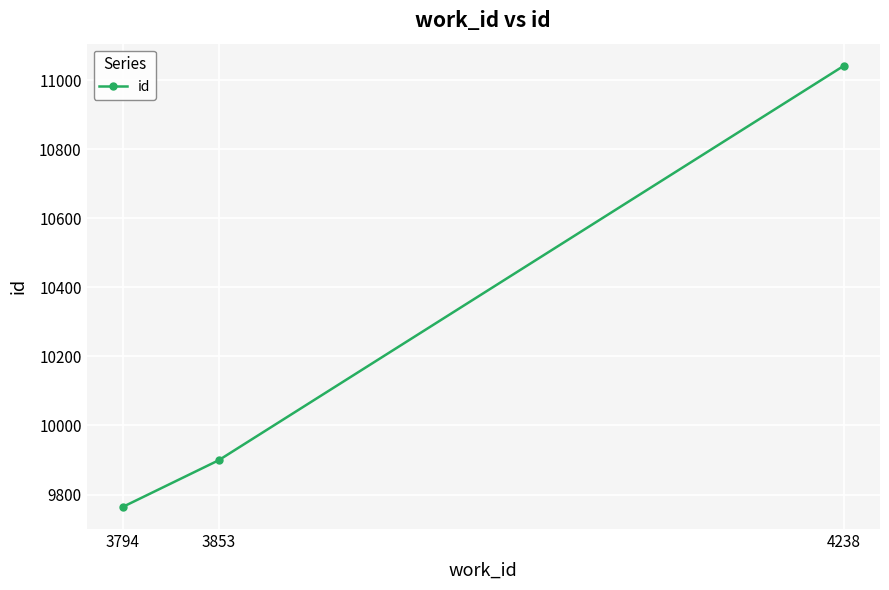

The value at 3853 is 9899. True or false?

True